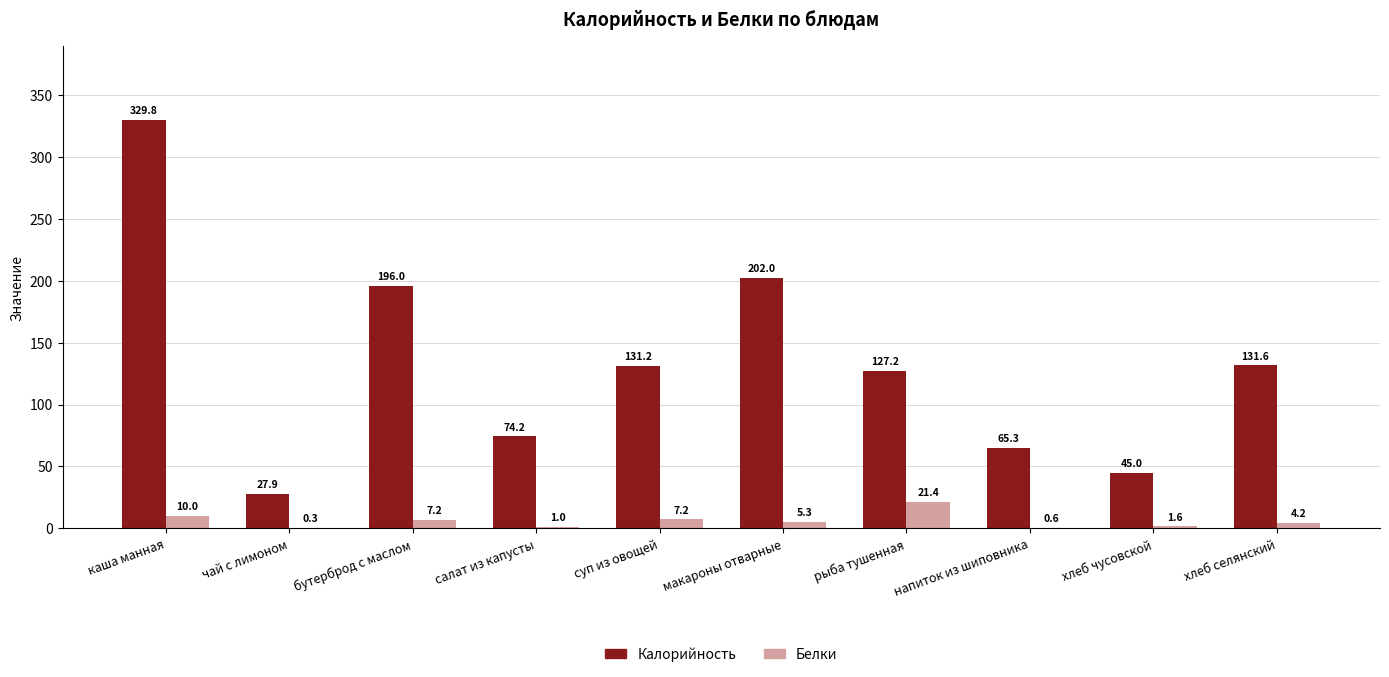

Which series changed the most between бутерброд с маслом and хлеб чусовской?

Калорийность